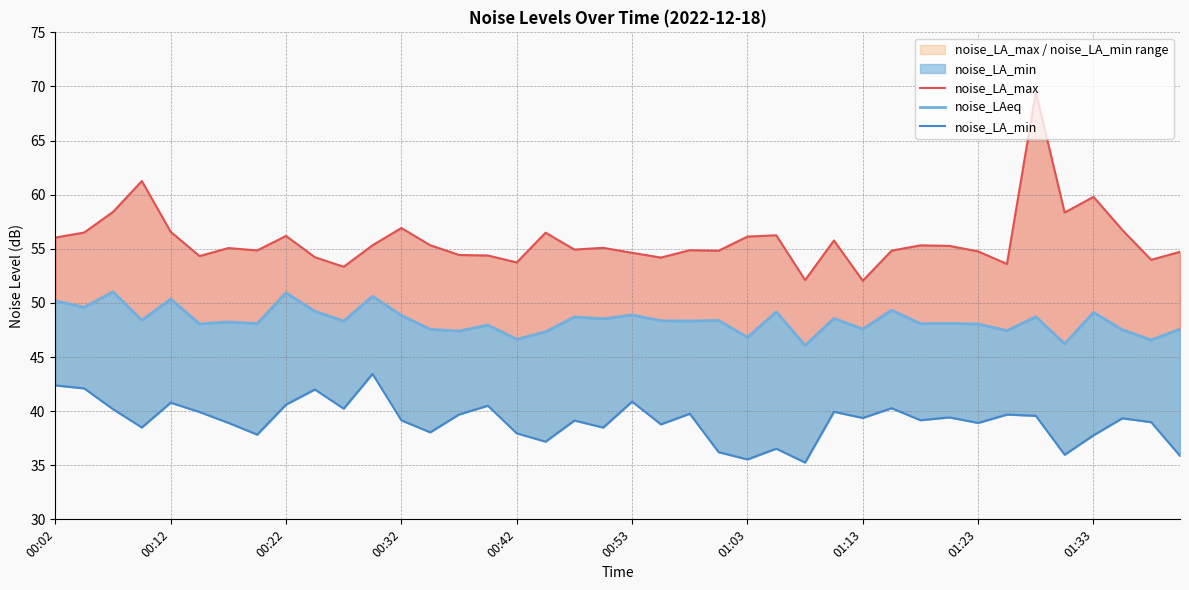

Which series has the largest range (max minus min)?

noise_LA_max